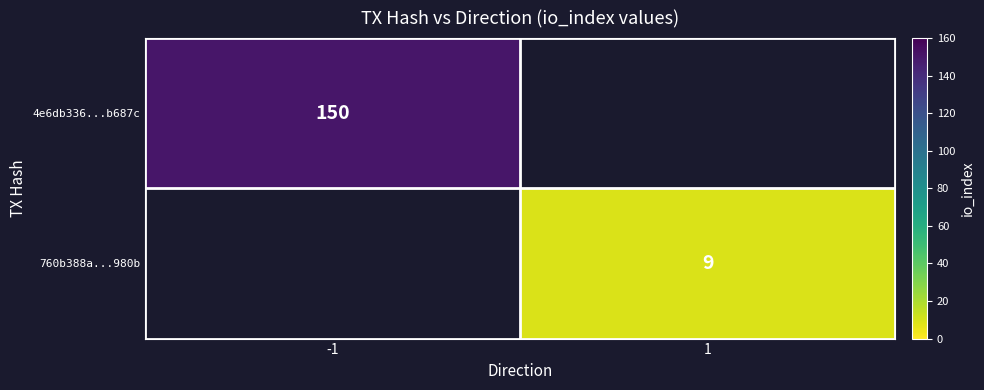

The value of 4e6db336...b687c at -1 is 94. True or false?

False